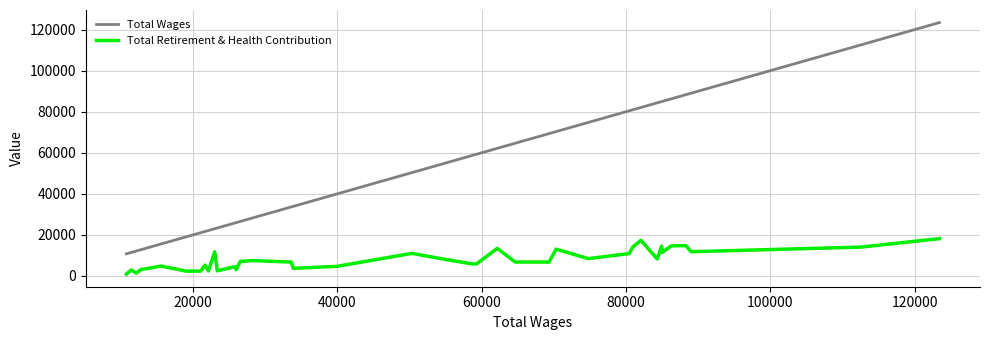

True or false: Total Retirement & Health Contribution has more than 1 points higher than both neighbors.

True